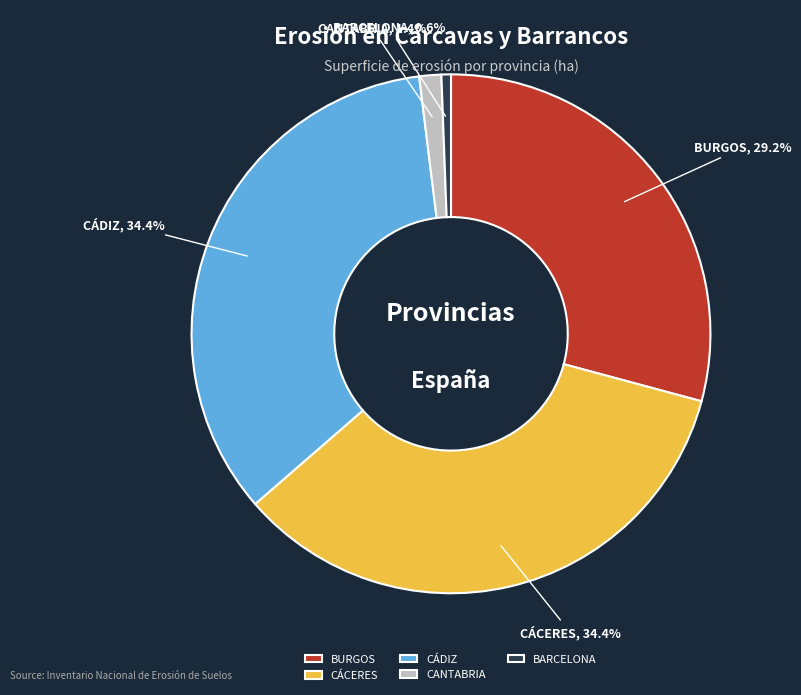

Count the number of slices in the pie.

5